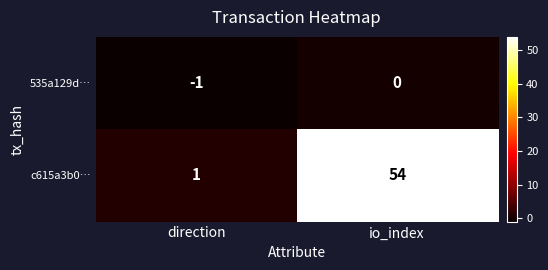

List the series in order of their peak value, highest first.

c615a3b0…, 535a129d…